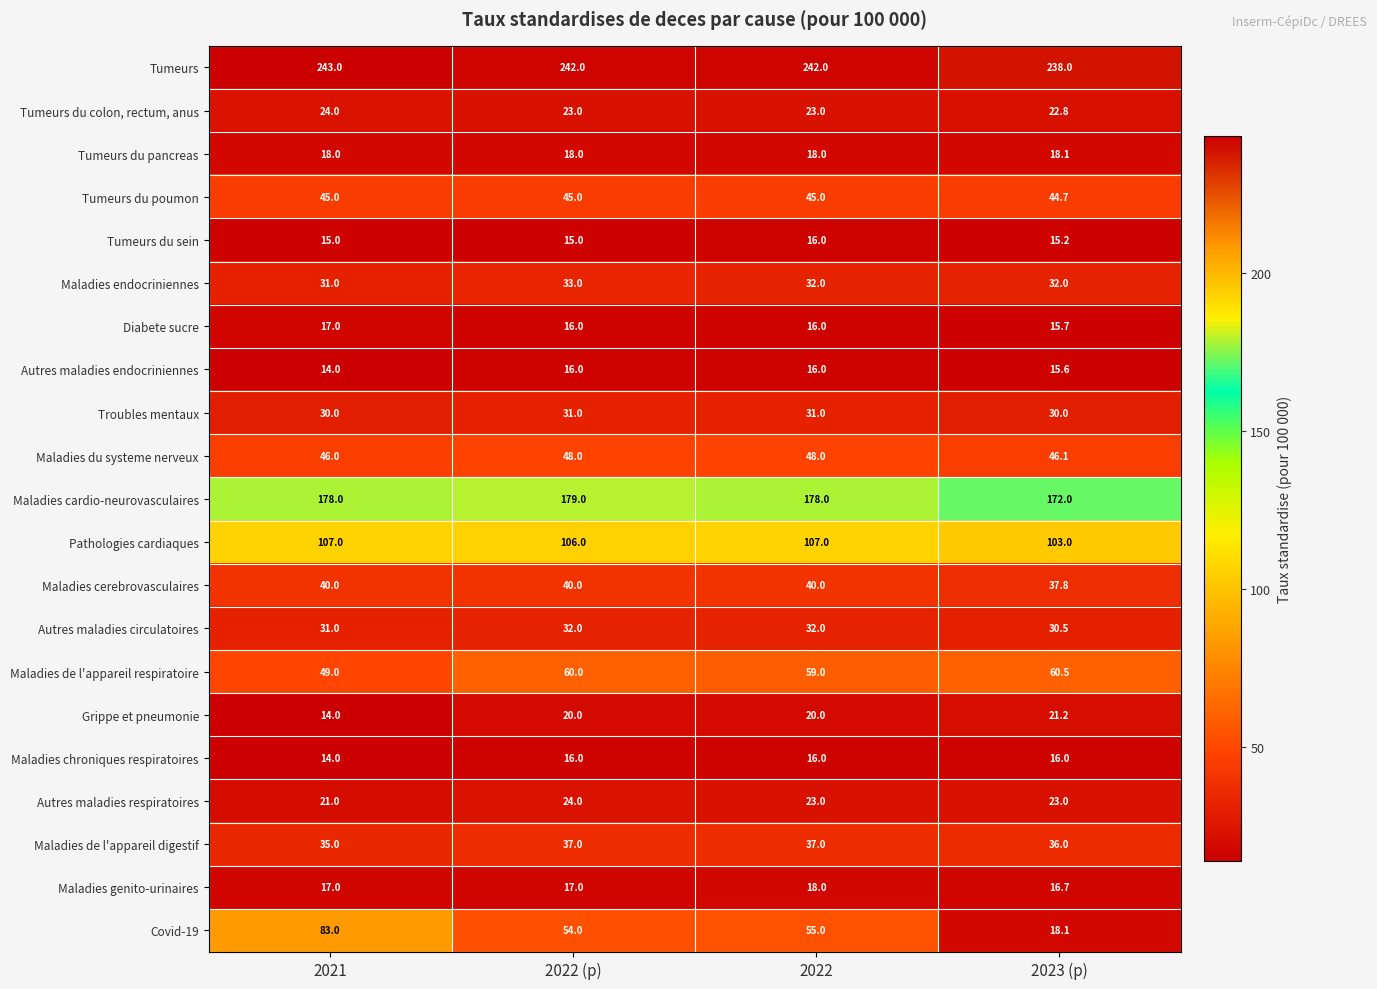

Where is Maladies de l'appareil digestif nearest to the value 36?

2023 (p)